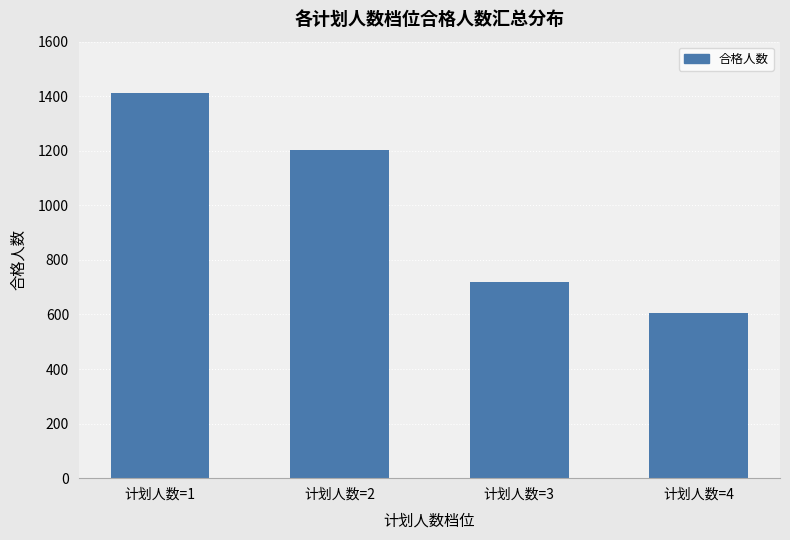

What is the ratio of the value at 计划人数=4 to the value at 计划人数=2?

0.5